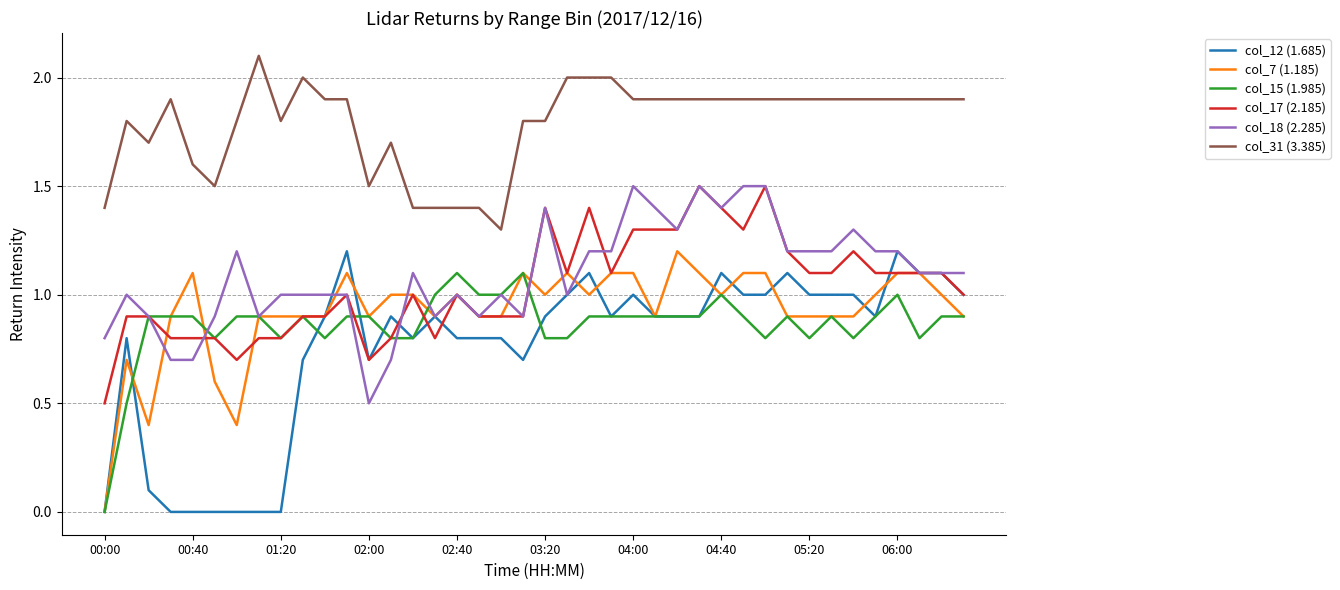

Which series has the largest total across all categories?

col_31 (3.385)